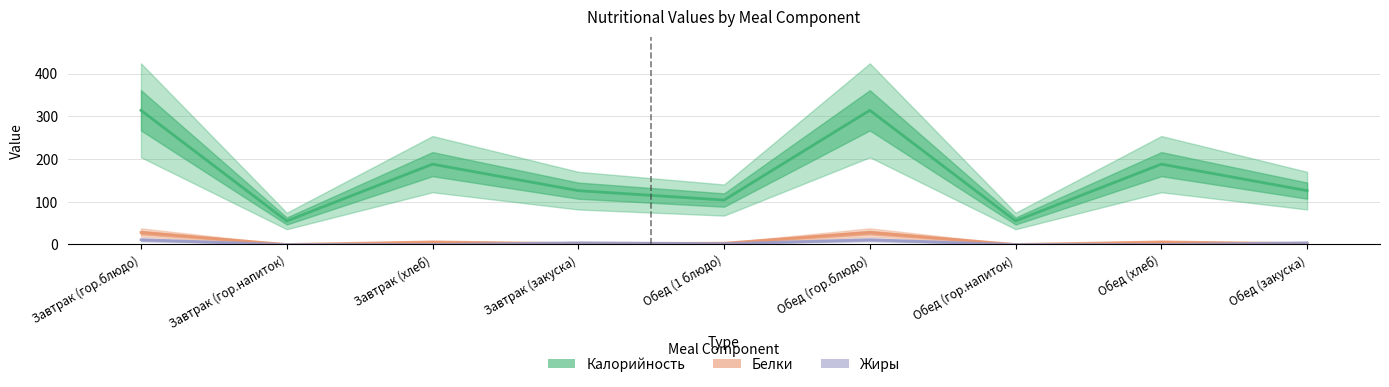

Is the value of Белки at Завтрак (гор.напиток) greater than the value of Калорийность at Завтрак (закуска)?

No